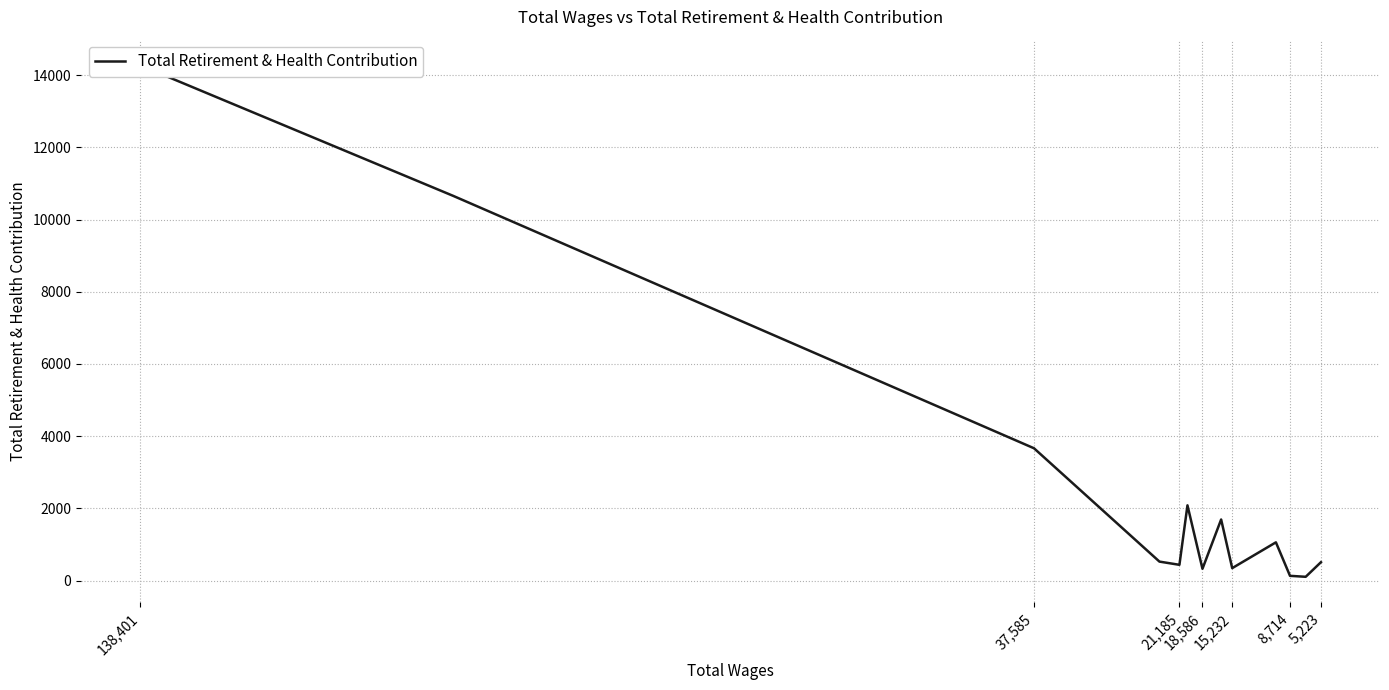

What position from the left is 8,714?

11